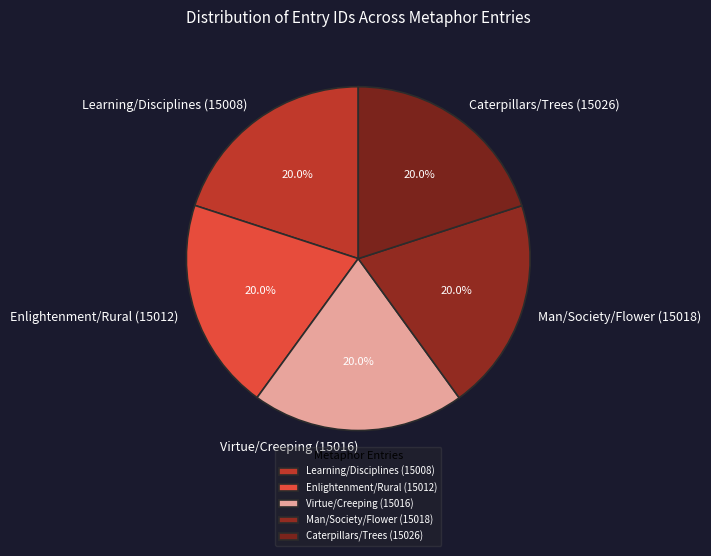

The Caterpillars/Trees (15026) slice represents 13% of the pie. True or false?

False